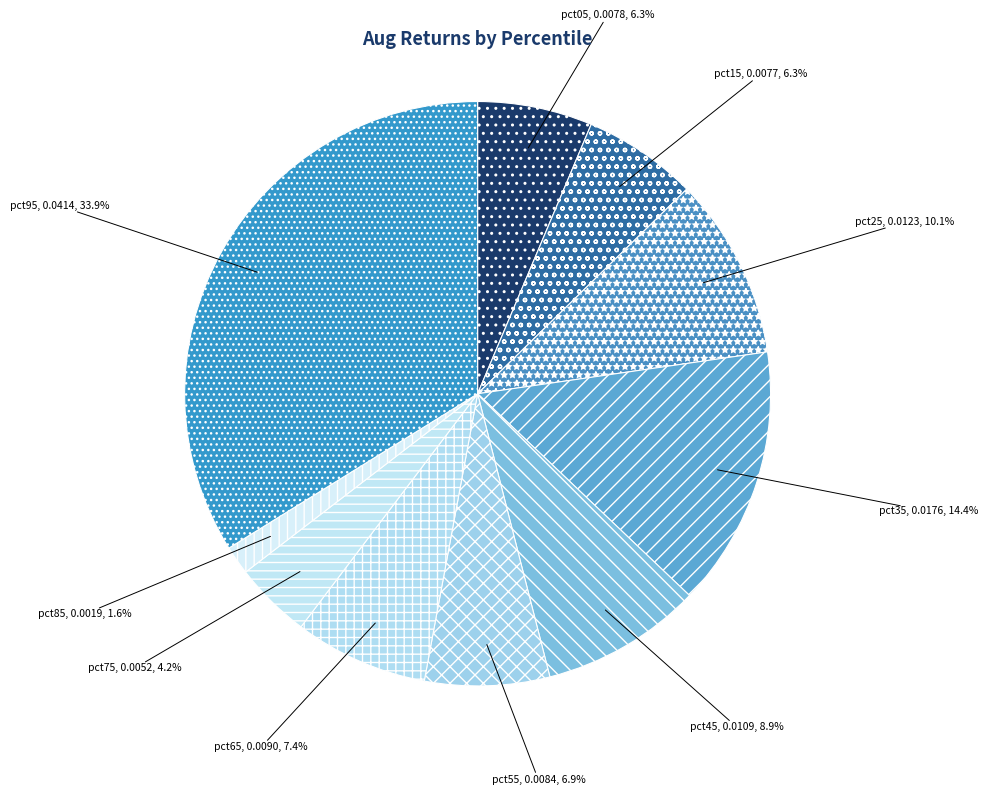

How many slices are in this pie chart?

10